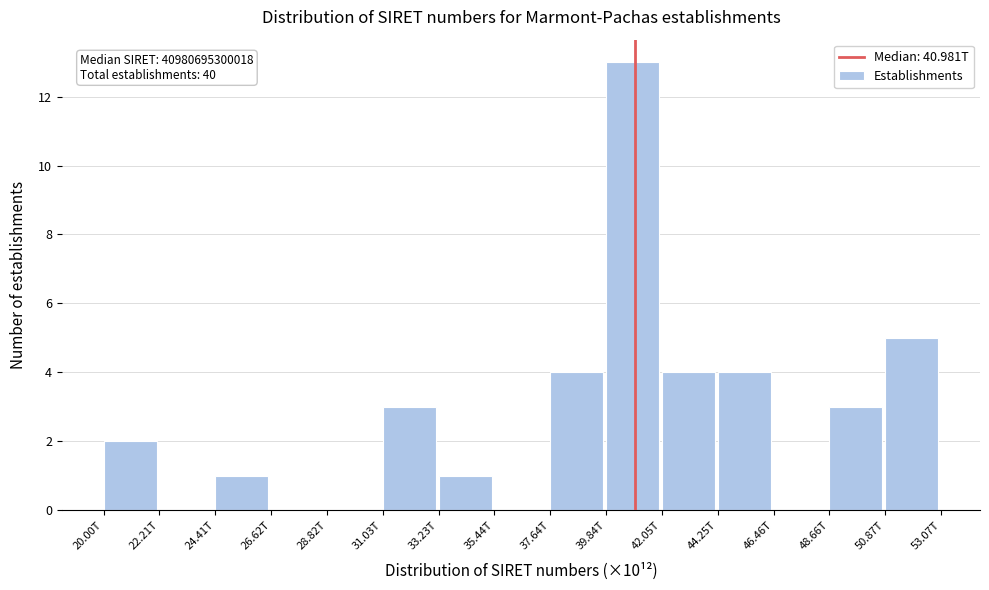

Reading left to right, list all the values displayed in this chart.

20.00T=2	22.21T=0	24.41T=1	26.62T=0	28.82T=0	31.03T=3	33.23T=1	35.44T=0	37.64T=4	39.84T=13	42.05T=4	44.25T=4	46.46T=0	48.66T=3	50.87T=5